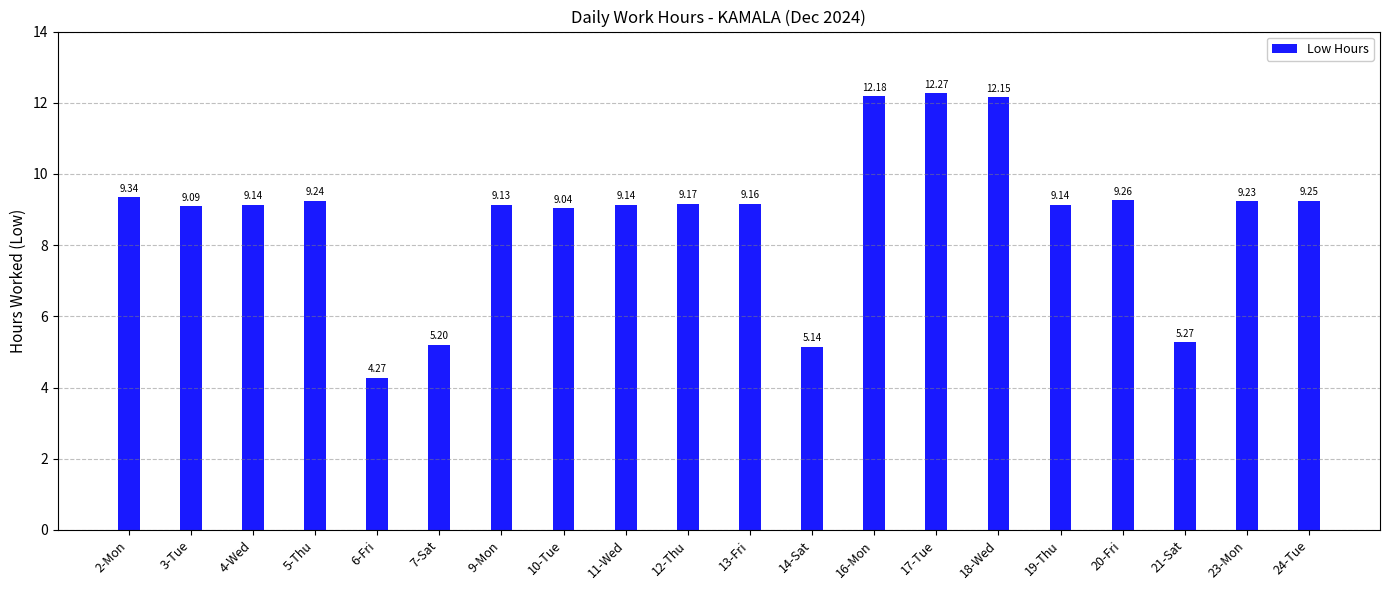

What is the change in value from 10-Tue to 12-Thu?

+0.1